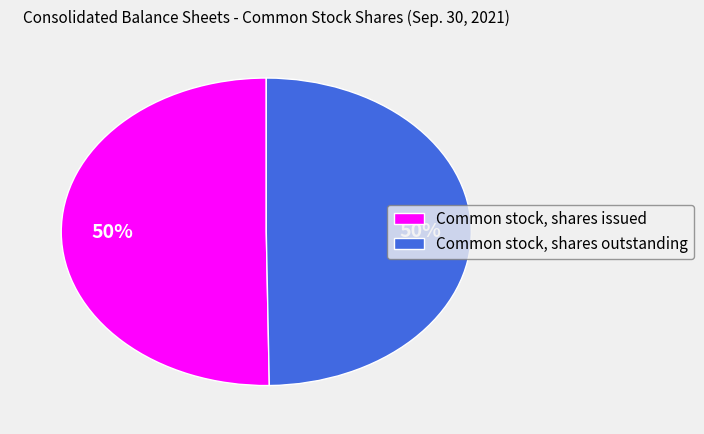

To the nearest percent, what is the combined percentage of Common stock, shares issued and Common stock, shares outstanding?

100%